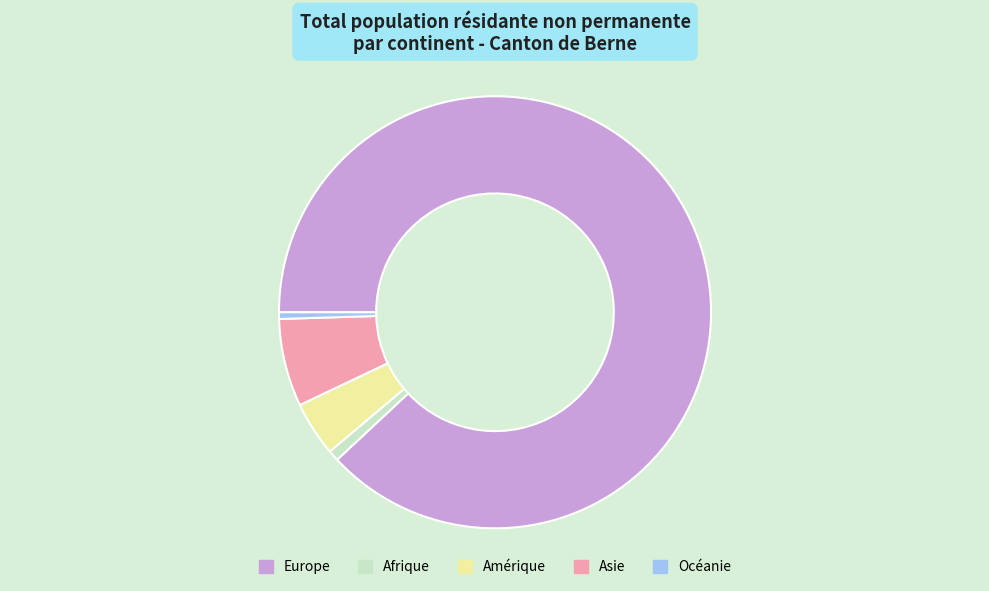

Approximately how many times larger is the value at Amérique compared to Afrique?

5.0